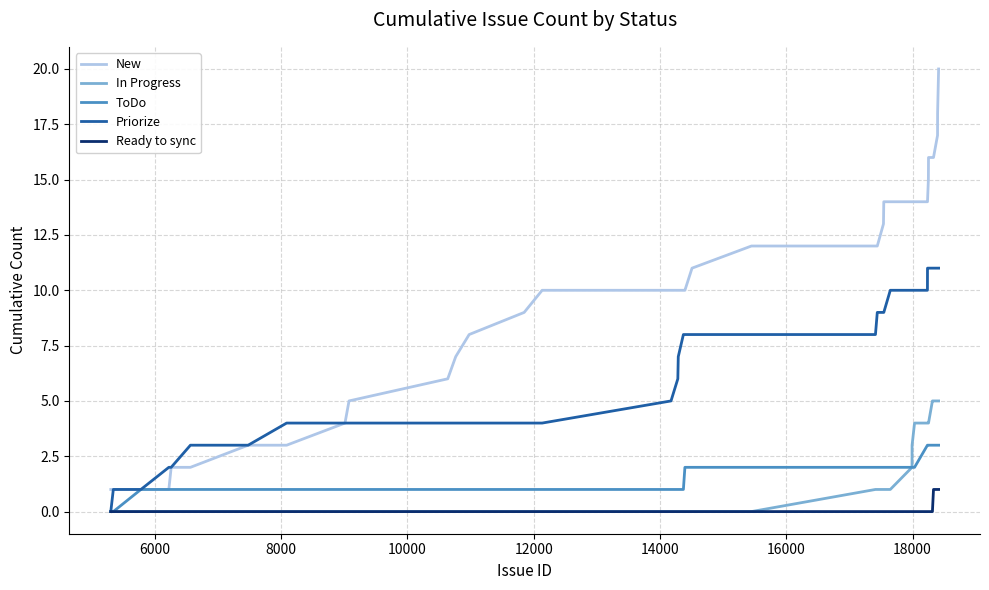

List the series in order of their peak value, highest first.

New, Priorize, In Progress, ToDo, Ready to sync